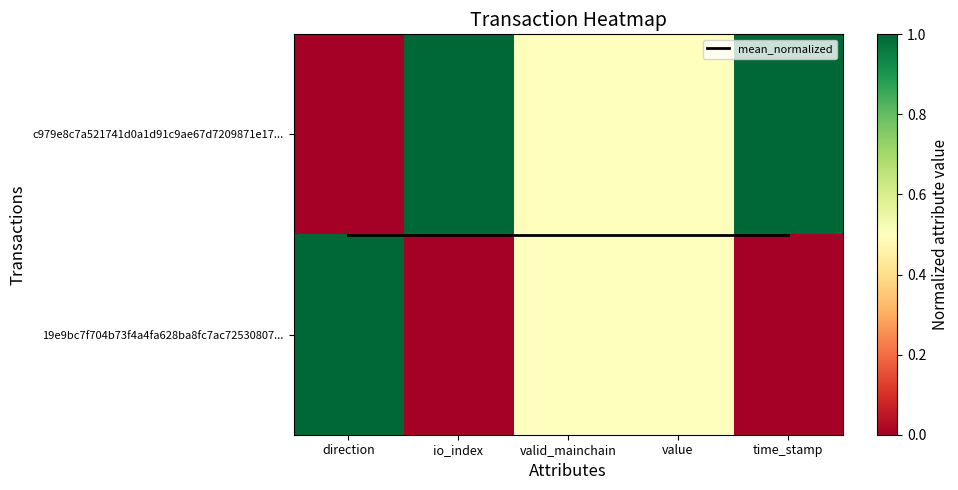

What is the approximate value of mean_normalized at io_index?

0.5